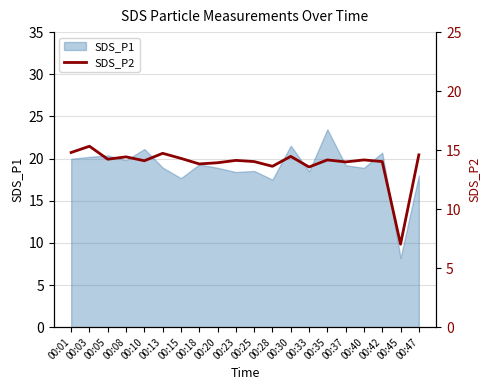

Where is the first local minimum?

00:05